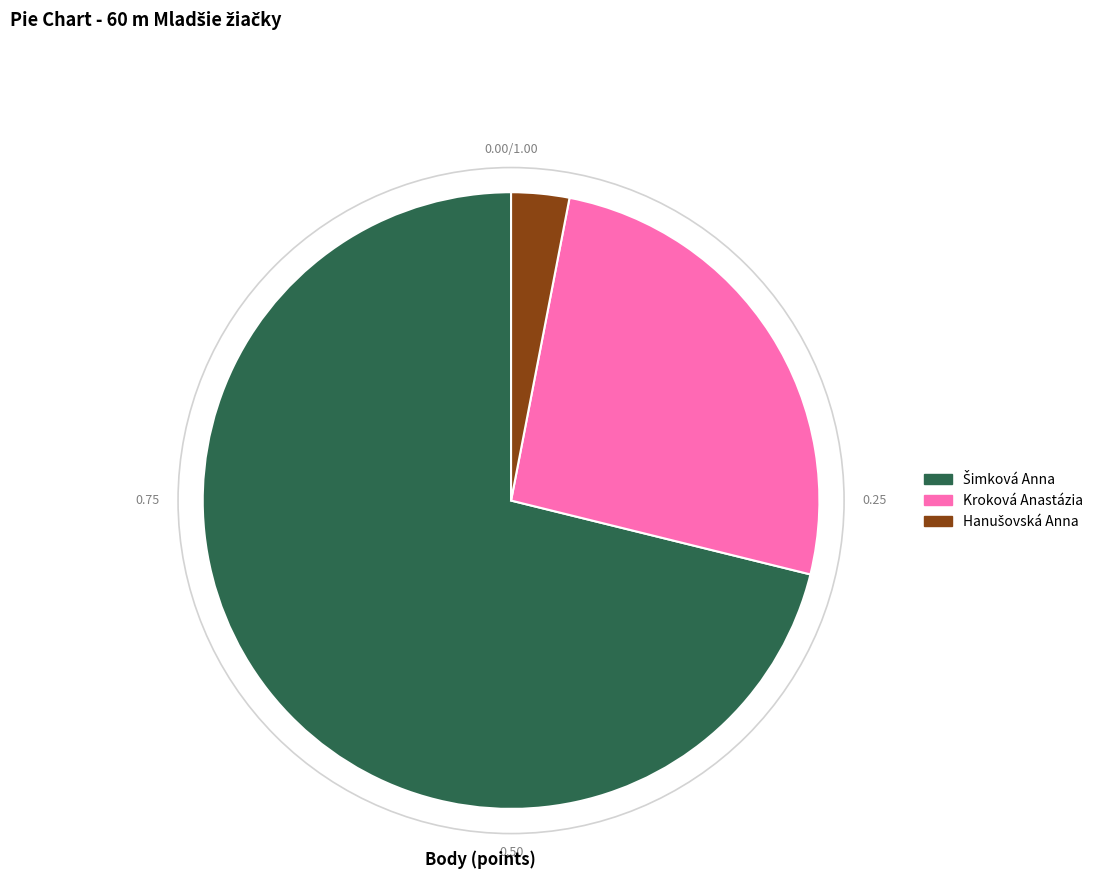

To the nearest percent, what is the difference between the Šimková Anna and Hanušovská Anna slice percentages?

68%